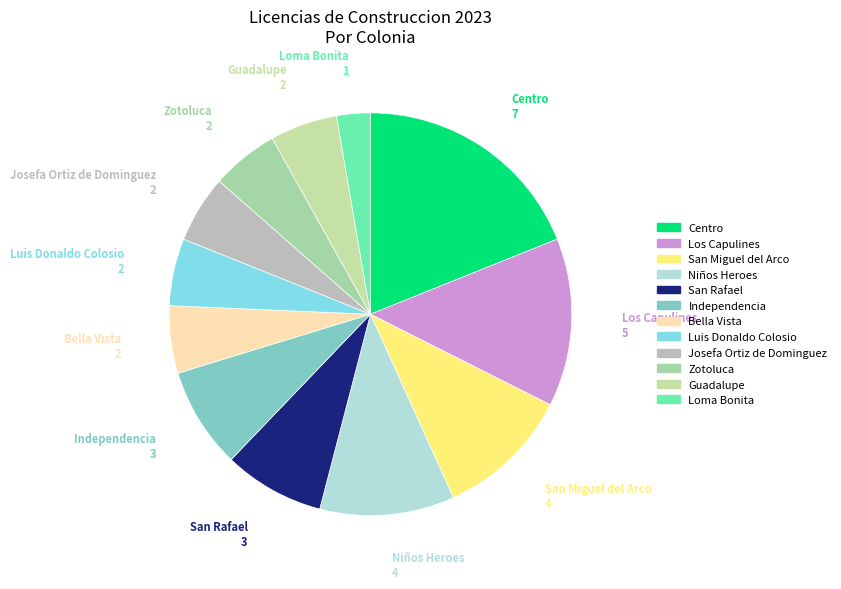

Is there any slice that represents more than half of the pie?

No